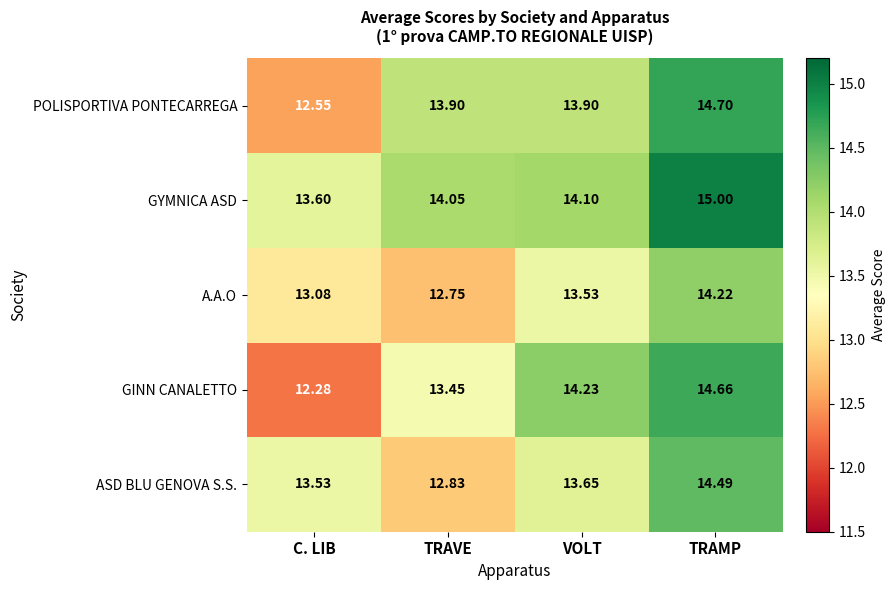

At which category is the sum across all series the highest?

TRAMP